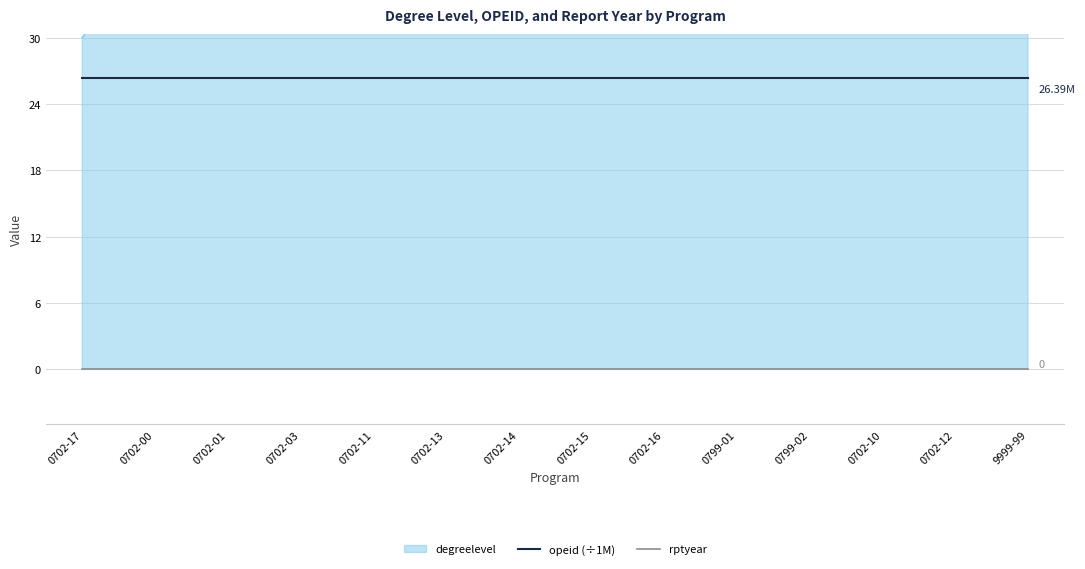

The rptyear series shows 0.0 at 9999-99. True or false?

True